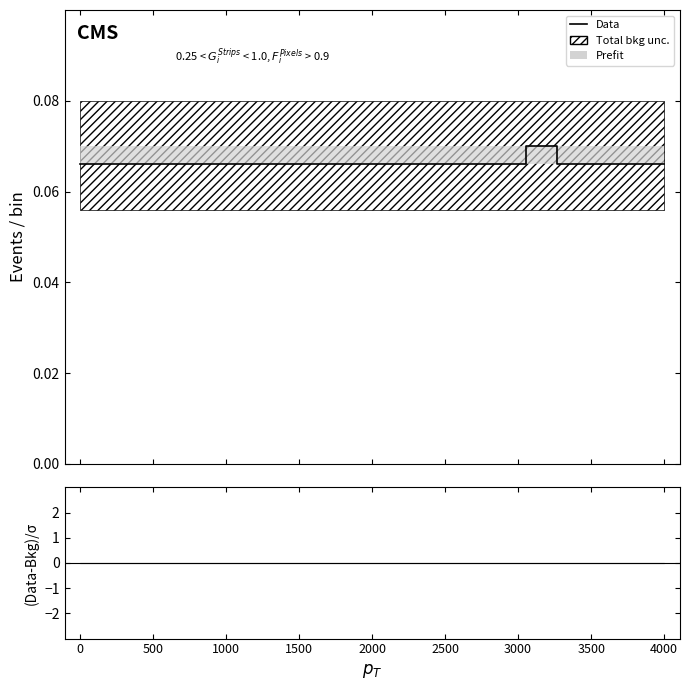

What is the label of the 14th point from the right?

3000